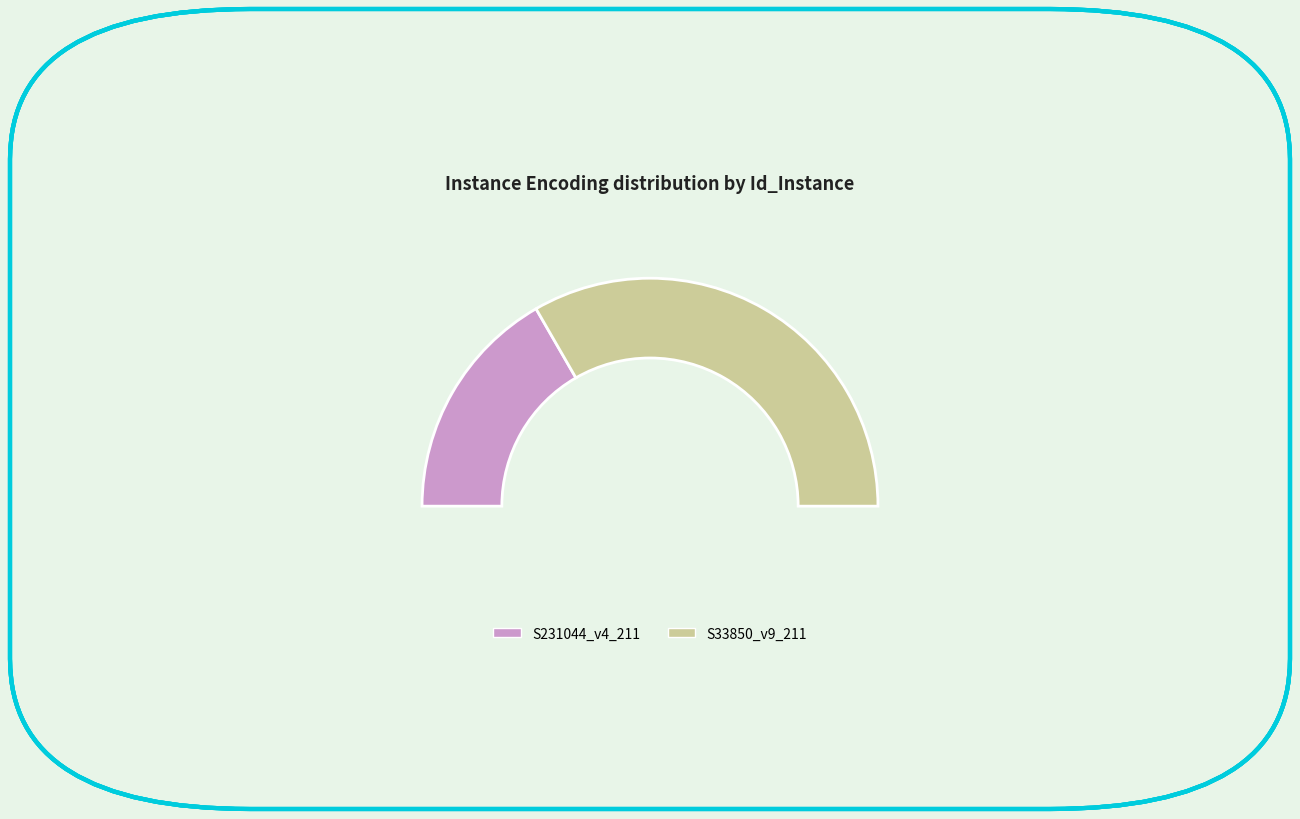

To the nearest percent, what portion does S231044_v4_211 represent?

33%